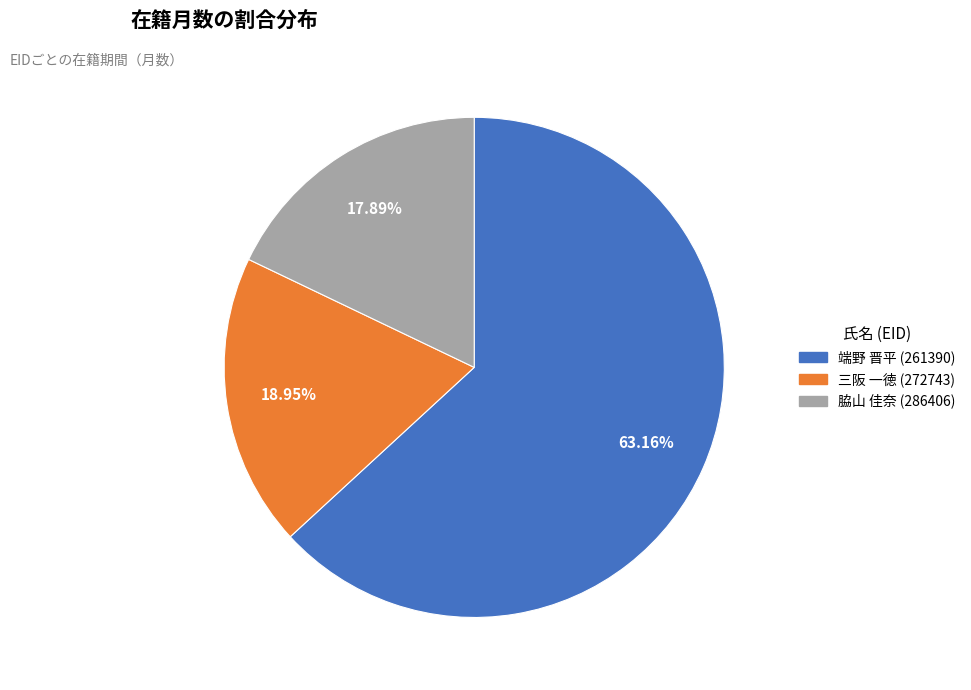

Is the sum of 脇山 佳奈 (286406) and 端野 晋平 (261390) greater than half?

Yes